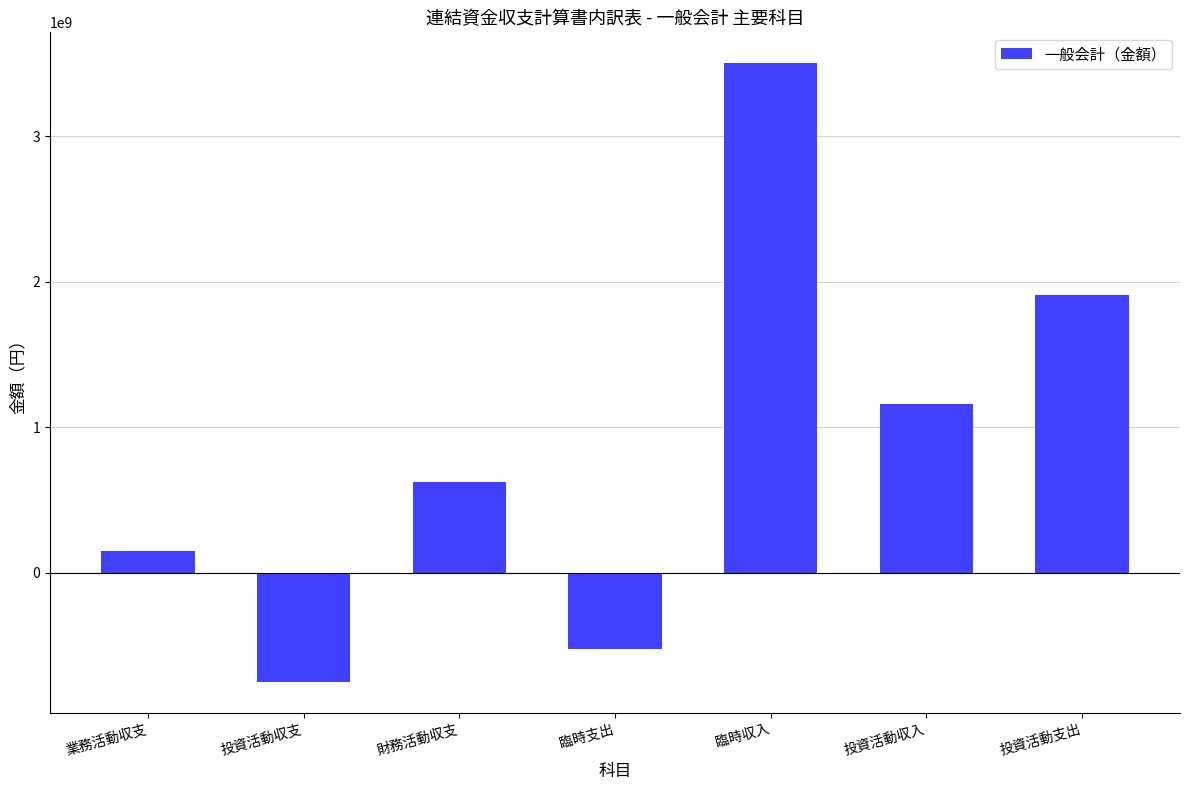

Rank the categories by value from highest to lowest.

臨時収入, 投資活動支出, 投資活動収入, 財務活動収支, 業務活動収支, 臨時支出, 投資活動収支